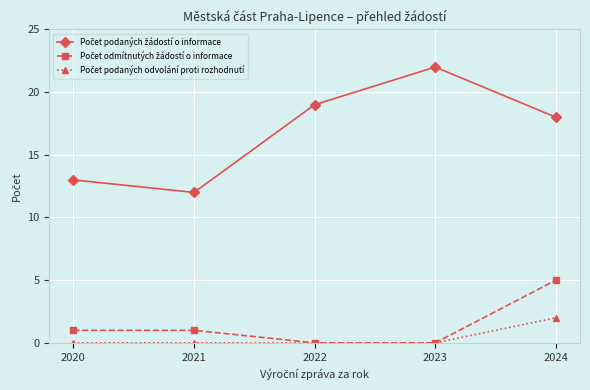

Which label corresponds to the largest value in the chart?

2023